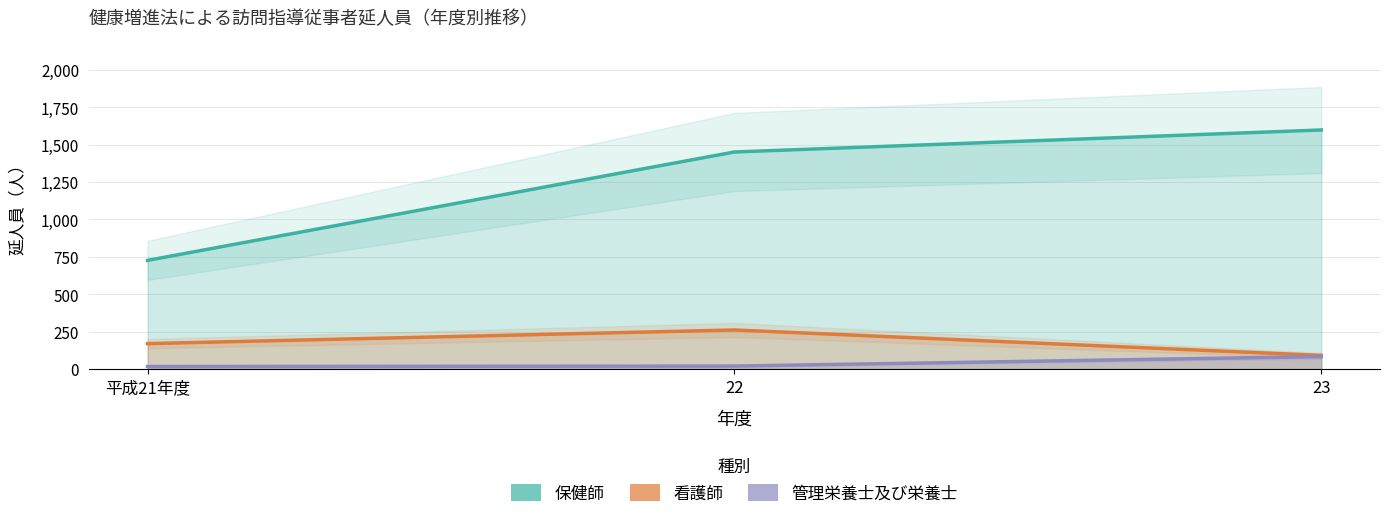

The value of 保健師 at 22 is 327. True or false?

False